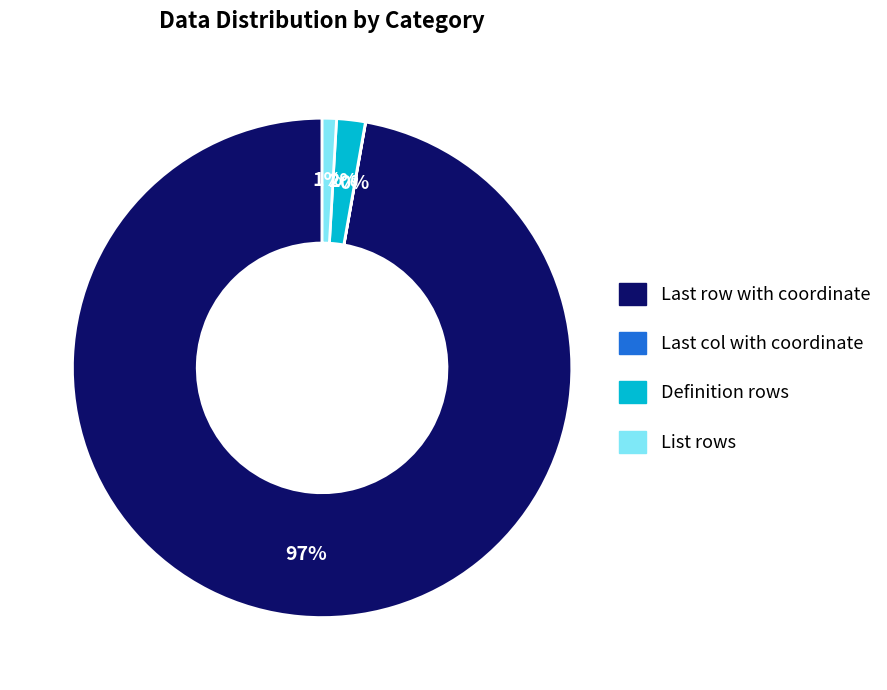

What is the largest slice in the pie chart?

Last row with coordinate